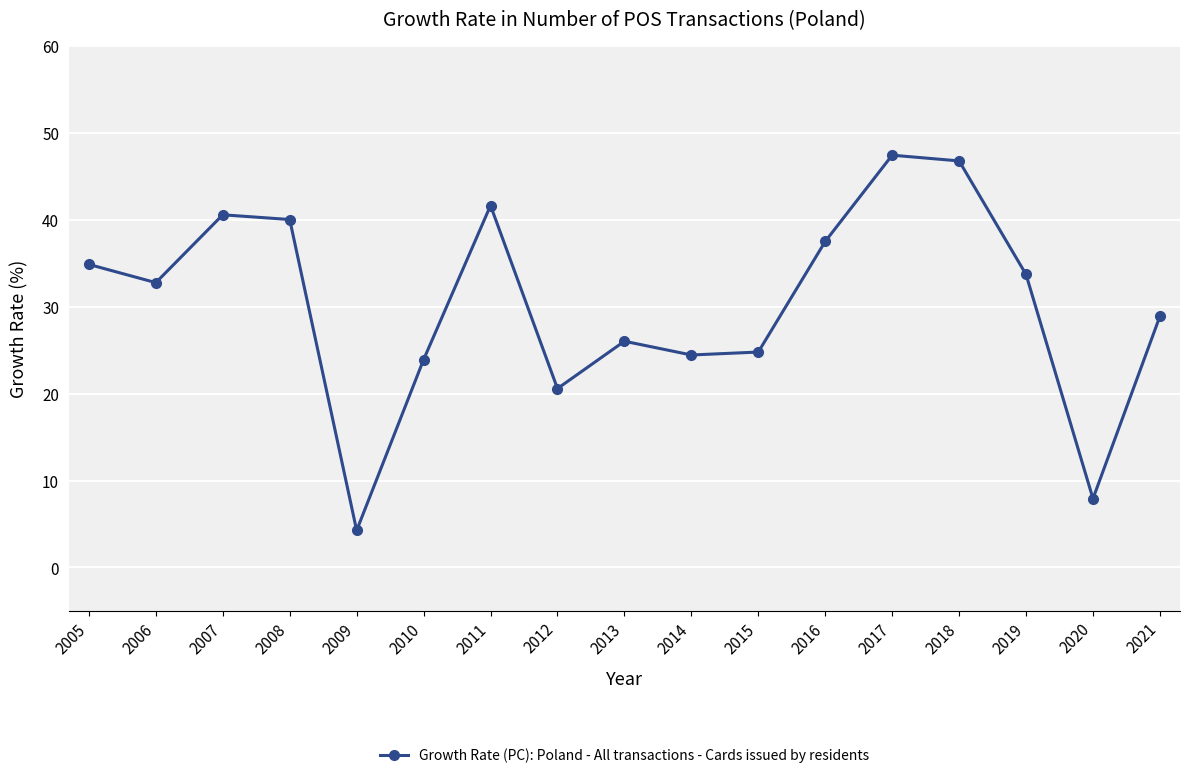

Reading right to left, extract all data points from this chart.

28.9	7.9	33.7	46.8	47.4	37.5	24.8	24.5	26.0	20.6	41.7	23.9	4.3	40.0	40.6	32.8	34.9